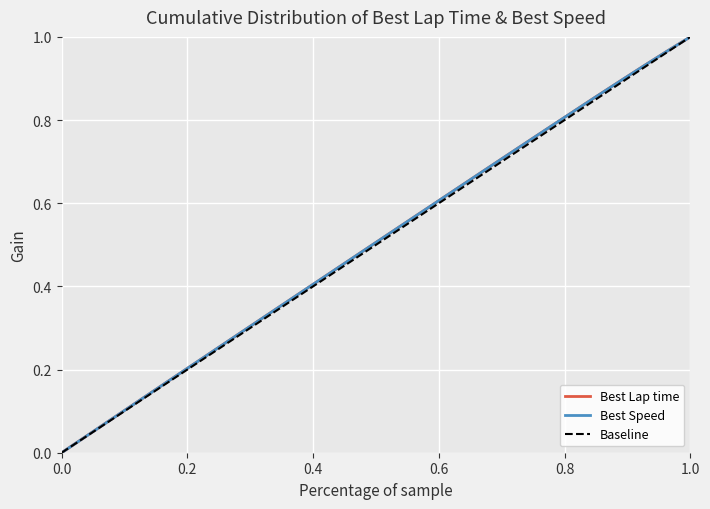

Is this an area chart (filled region under the line)?

No